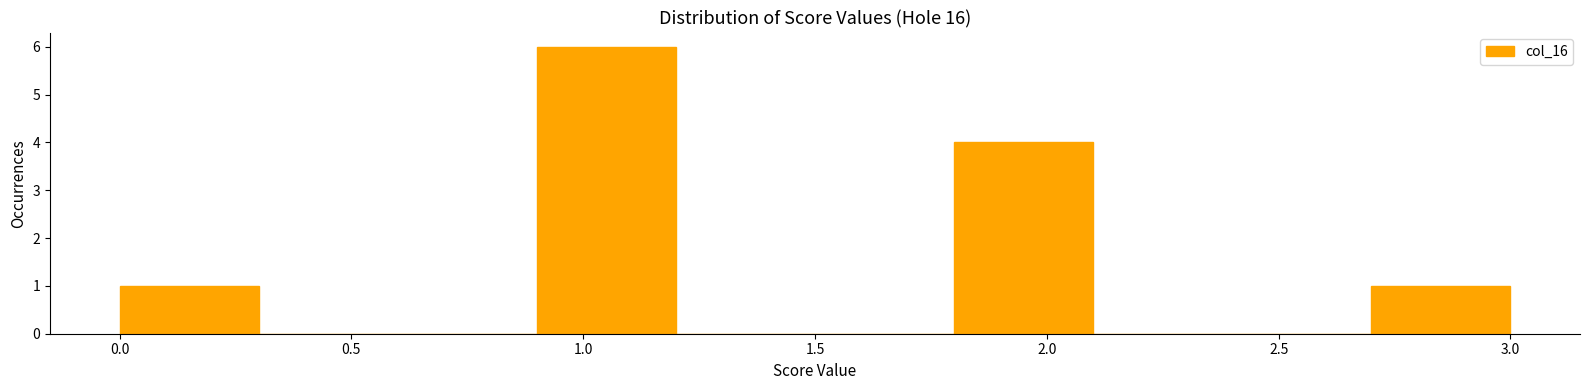

How tall is the bar that spans 1.8 to 2.1 on the x-axis? The values are not printed on the chart, so give them approximately, as read against the axis.

4